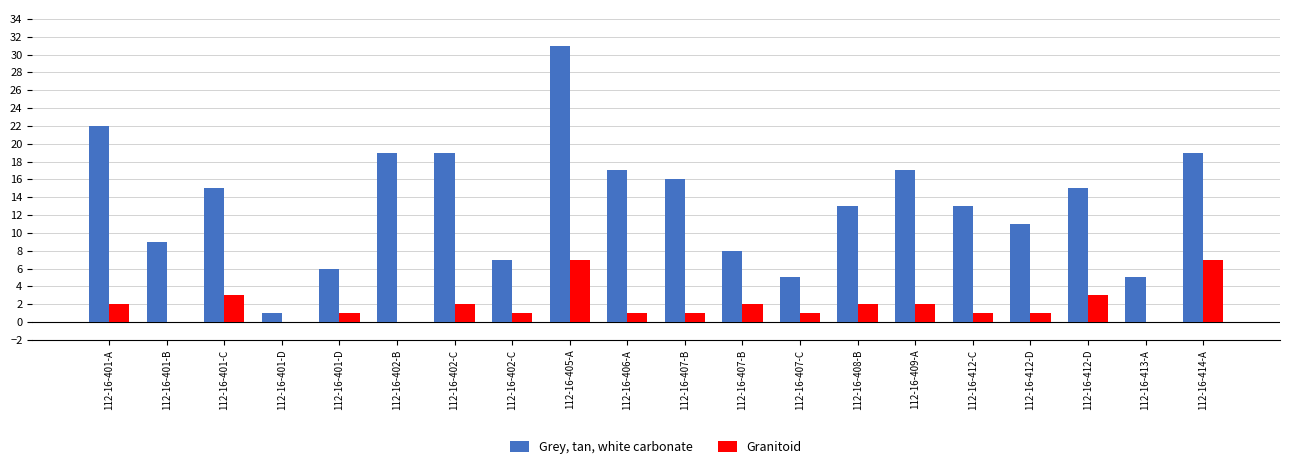

Count the number of categories in the chart.

20